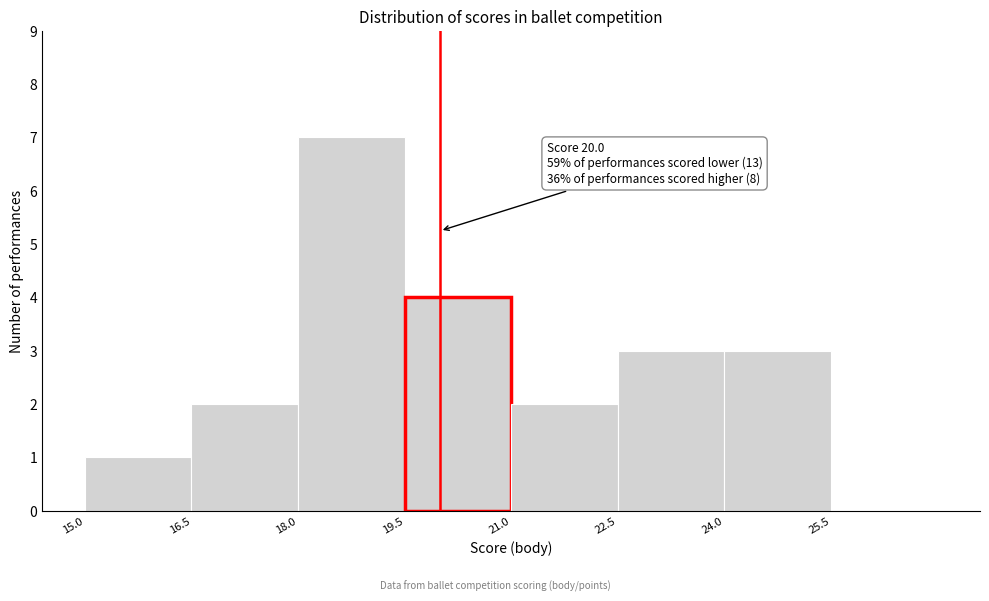

Over which range of the x-axis is the bar tallest?

18.0 to 19.5